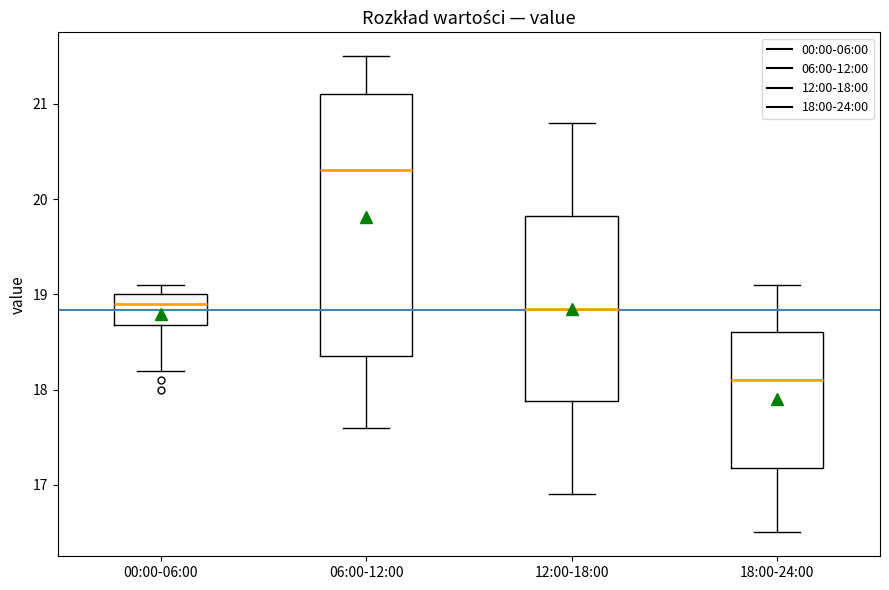

Where is the lower edge of the box for 00:00-06:00 on the y-axis? The values are not printed on the chart, so give them approximately, as read against the axis.

18.7